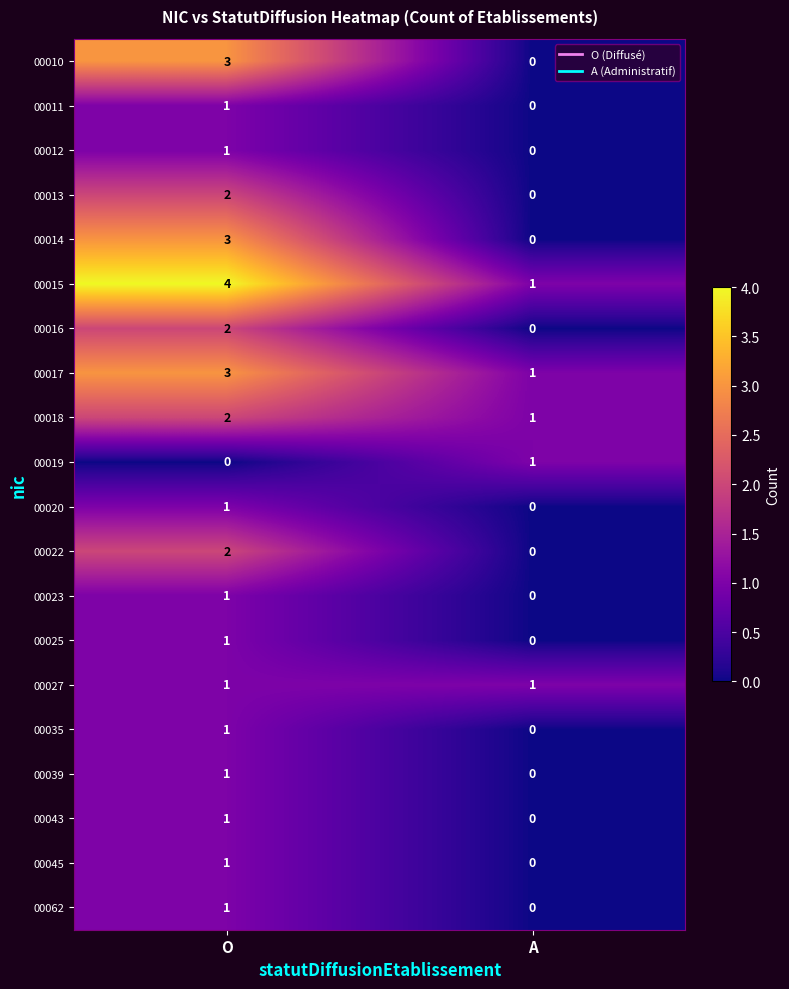

Which series has the largest total across all categories?

00015